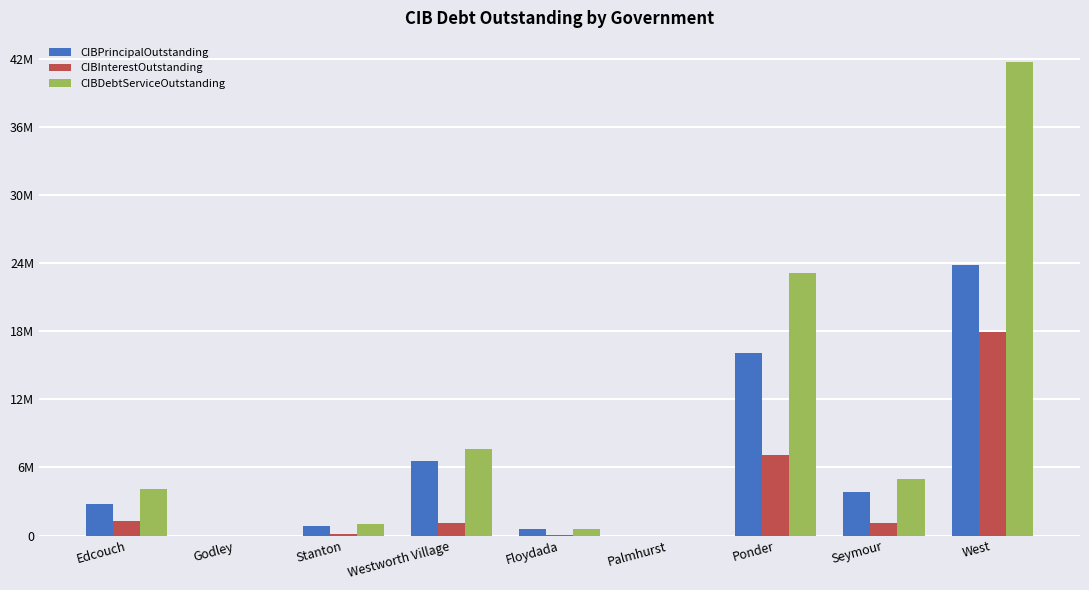

What is the average value of the CIBDebtServiceOutstanding series?

9237535.1